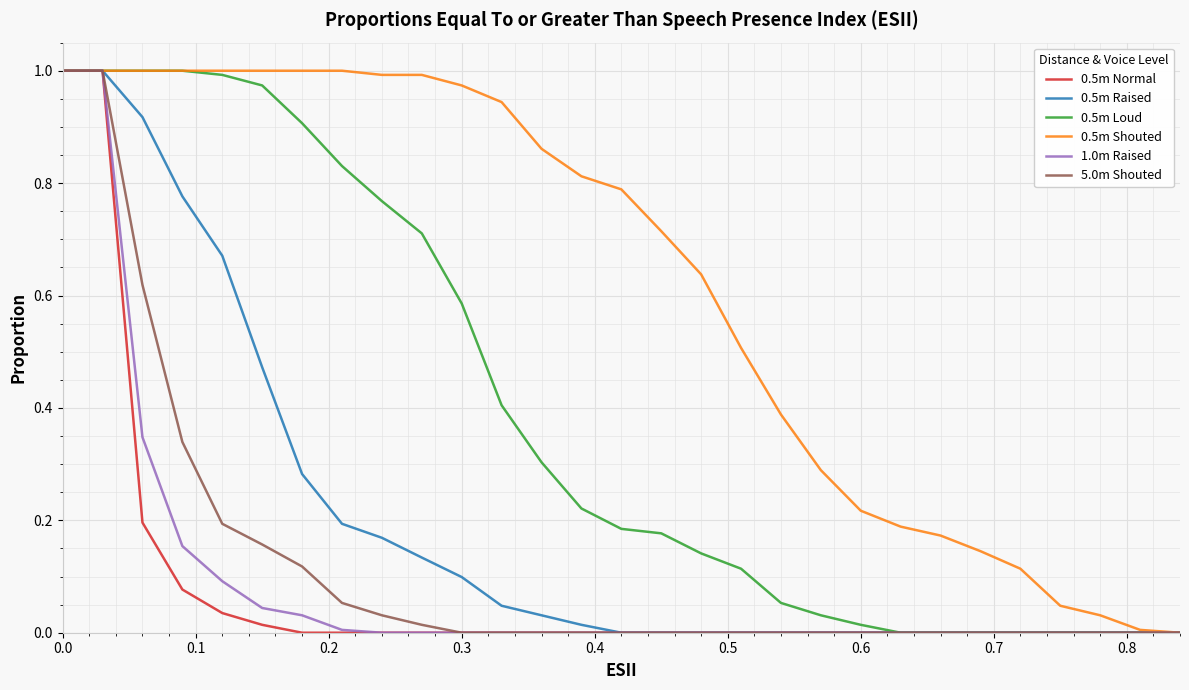

True or false: 5.0m Shouted has more than 1 interior local peaks.

False